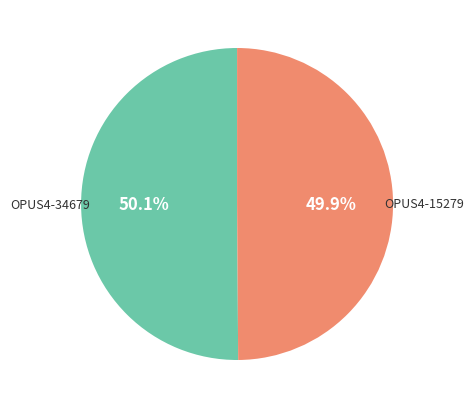

What percentage do OPUS4-34679 and OPUS4-15279 together represent?

100.0%